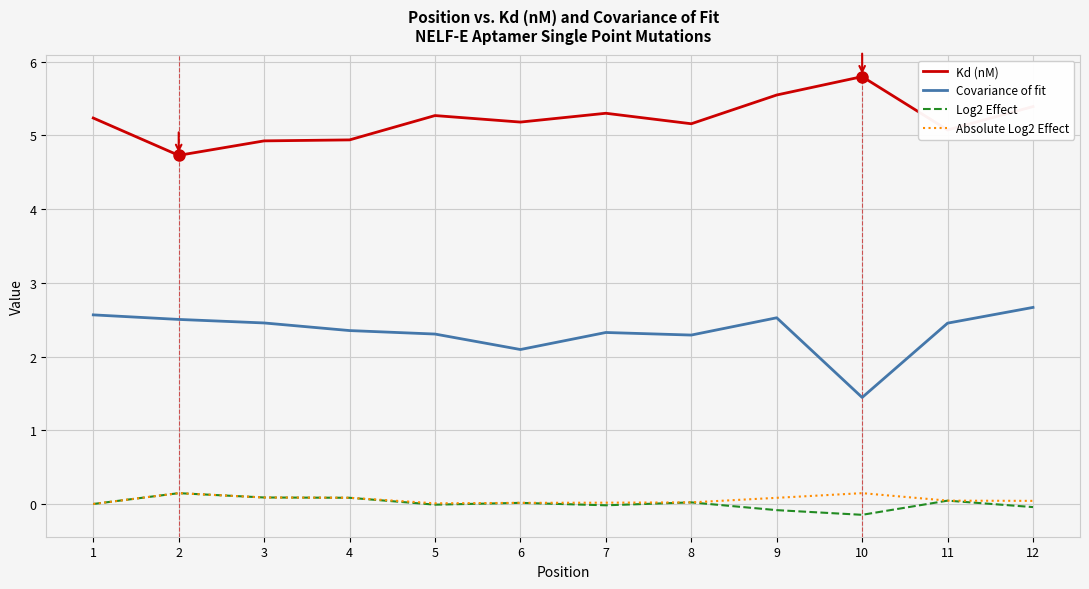

True or false: Covariance of fit has a value of 2.5 at 9.

True